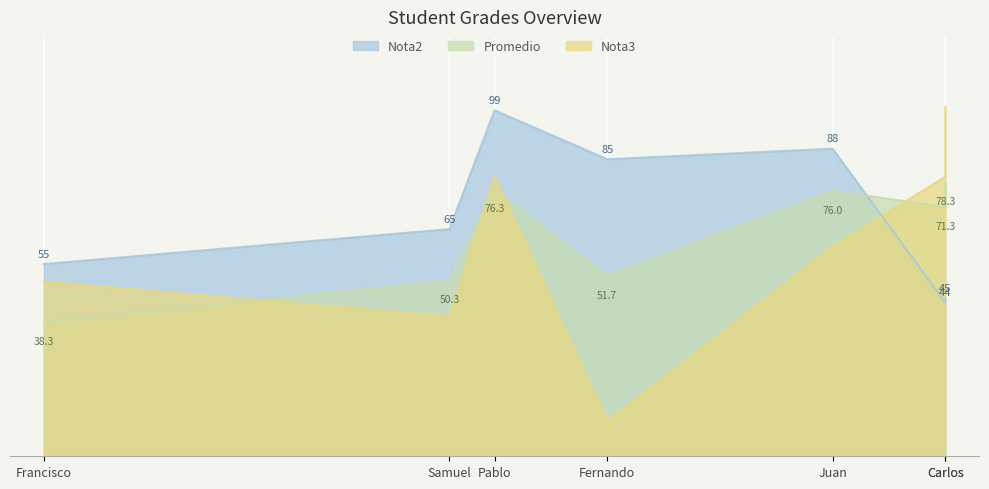

At which label does Nota2 reach its peak?

Pablo